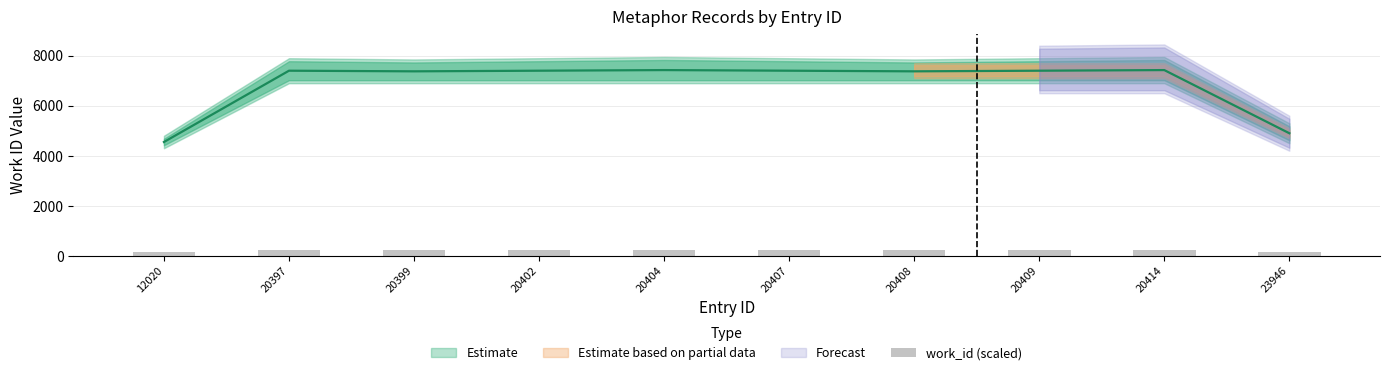

Approximately how many times larger is the value at 20402 compared to 20408?

1.0